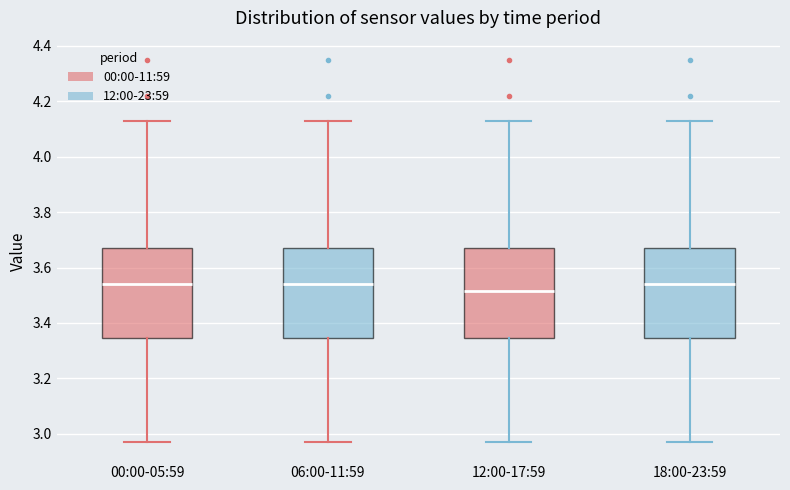

Reading left to right, read every box against the y-axis: the position of its median line, the range the box covers, and the ends of its whiskers. The values are not printed on the chart, so give them approximately, as read against the axis.

00:00-05:59: median 3.54, box 3.34 to 3.68, whiskers 2.98 to 4.14
06:00-11:59: median 3.54, box 3.34 to 3.68, whiskers 2.98 to 4.14
12:00-17:59: median 3.52, box 3.34 to 3.68, whiskers 2.98 to 4.14
18:00-23:59: median 3.54, box 3.34 to 3.68, whiskers 2.98 to 4.14